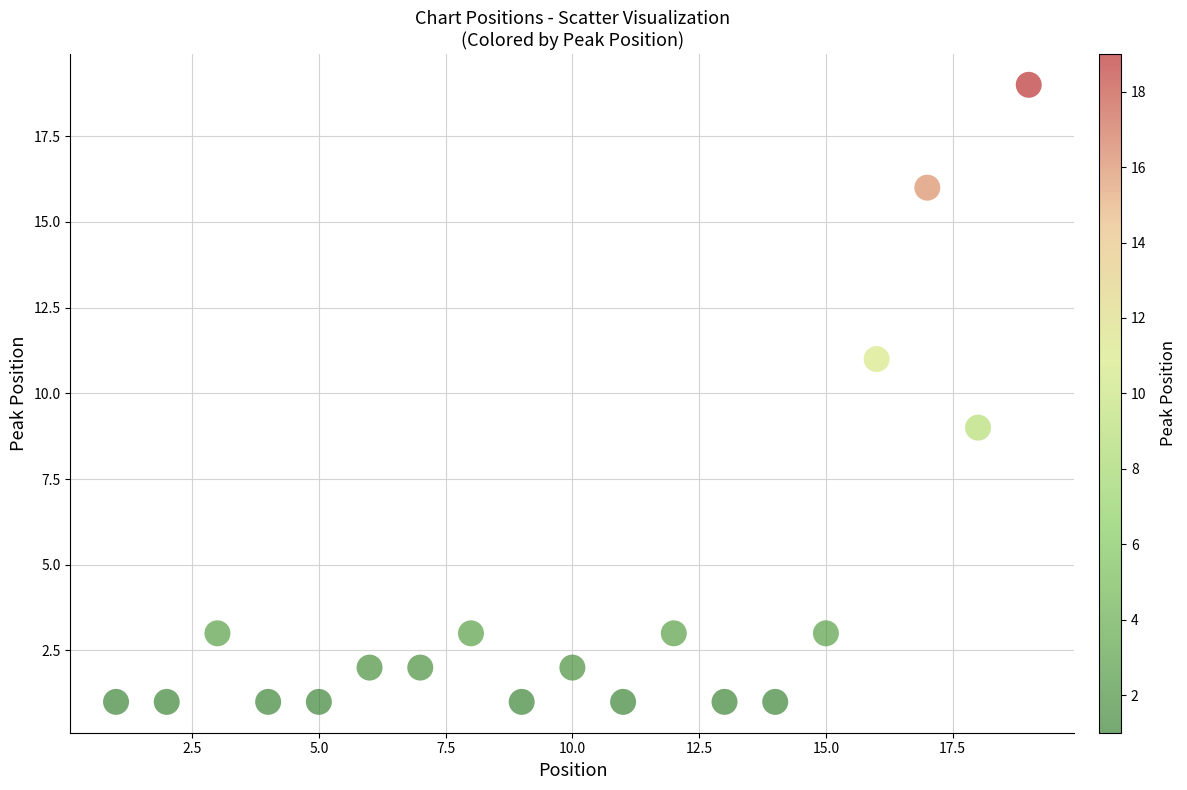

What is the range of Y values (max minus min)?

18